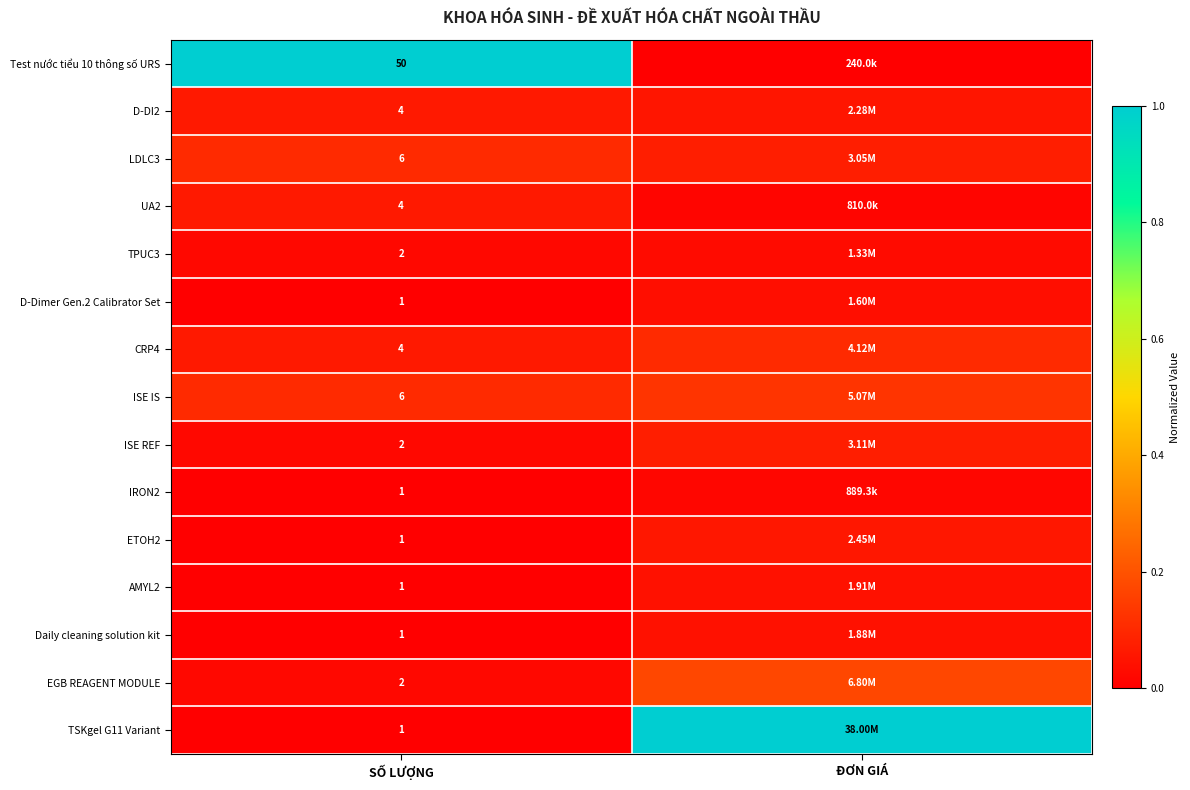

True or false: D-Dimer Gen.2 Calibrator Set has a value of 0.0 at ĐƠN GIÁ.

False